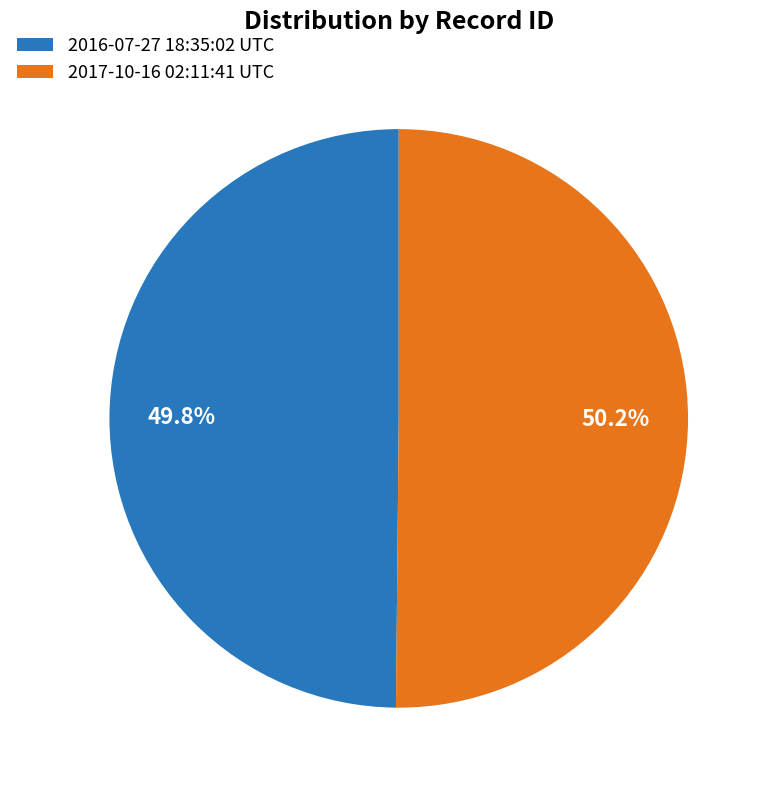

Does any single category account for the majority?

Yes